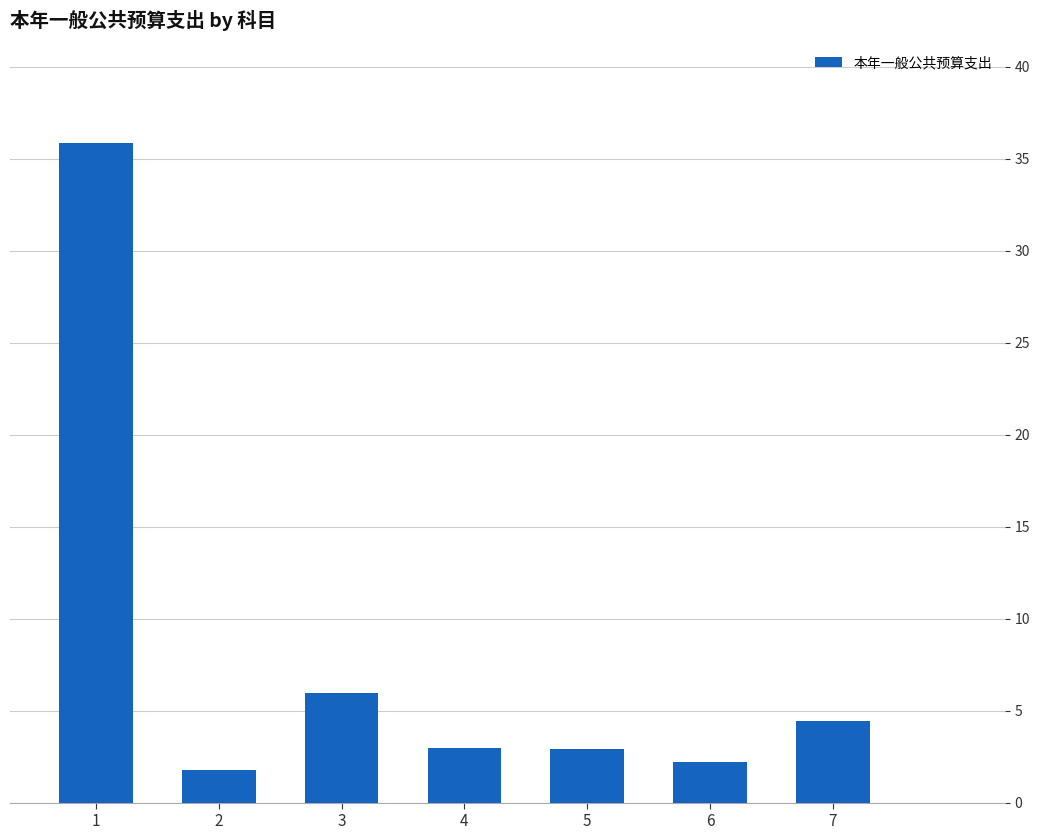

Approximately how many times larger is the value at 4 compared to 5?

1.0